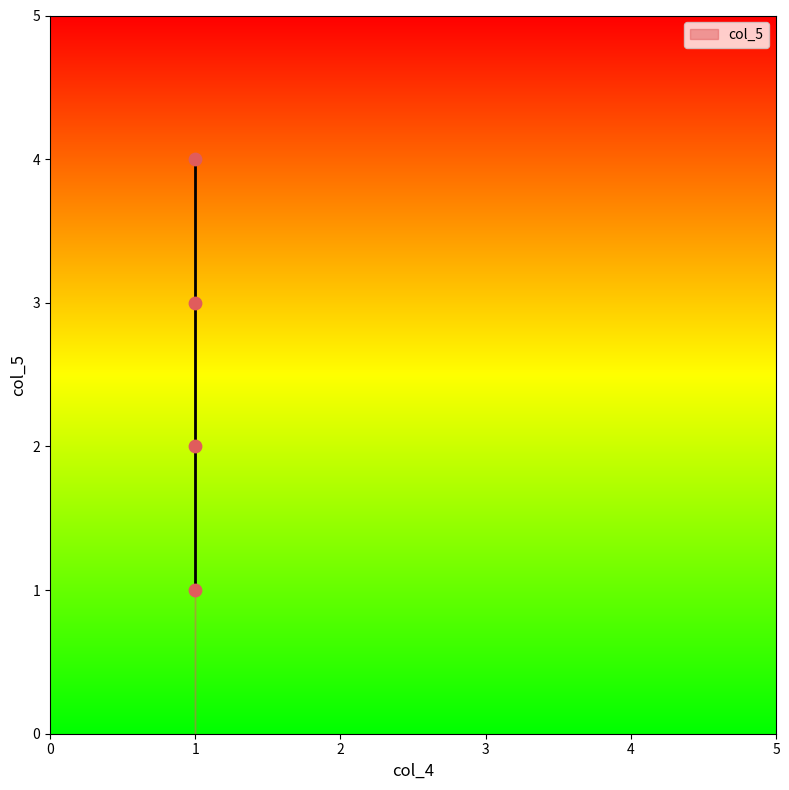

What is the range of Y values (max minus min)?

3